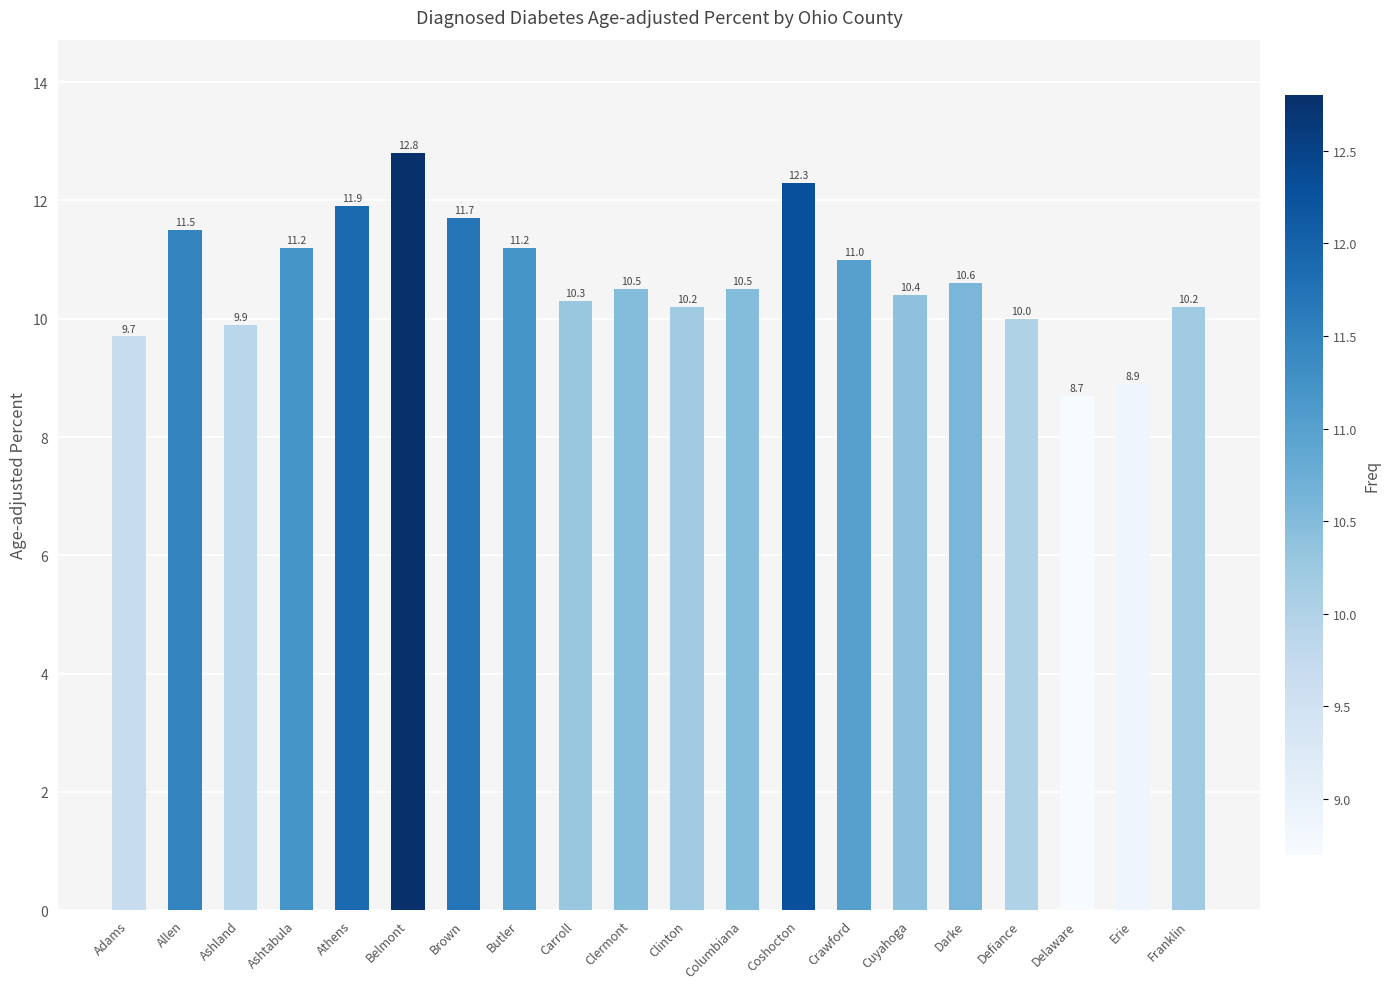

What is the minimum value shown in the chart?

8.7